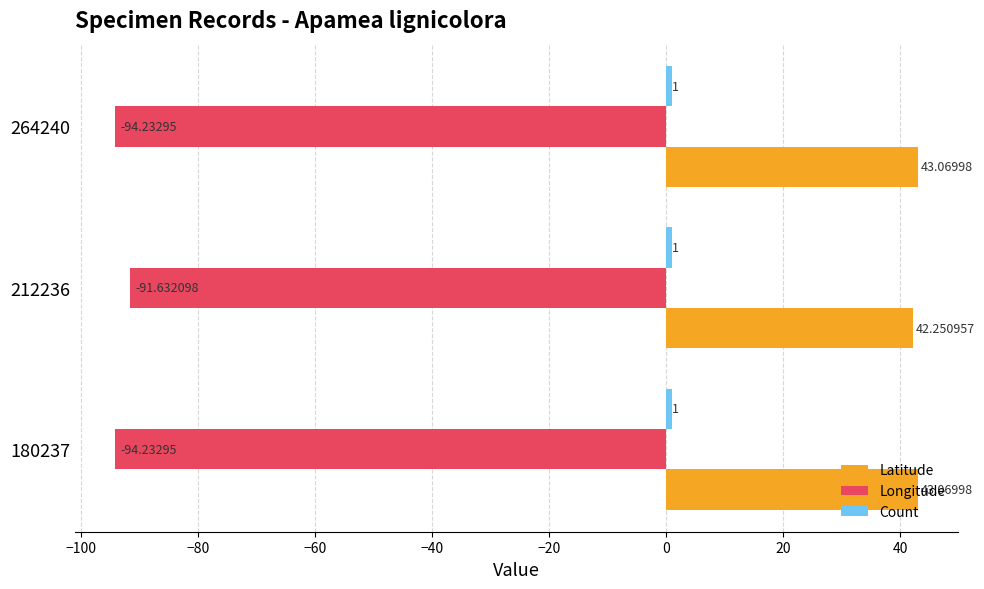

Which series has the largest total across all categories?

Latitude